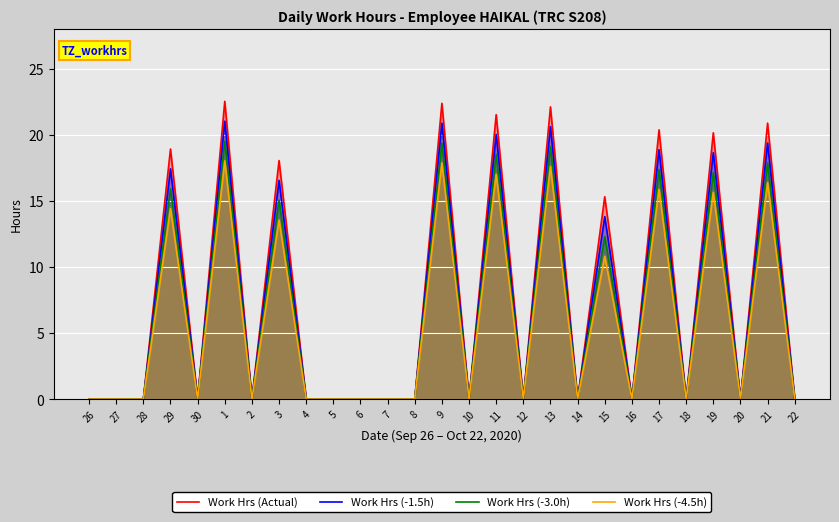

Reading right to left, extract all data points from this chart.

Work Hrs (Actual): 0.0	20.9	0.0	20.1	0.0	20.4	0.0	15.3	0.0	22.1	0.0	21.5	0.0	22.4	0.0	0.0	0.0	0.0	0.0	18.1	0.0	22.5	0.0	18.9	0.0	0.0	0.0
Work Hrs (-1.5h): 0.0	19.4	0.0	18.6	0.0	18.9	0.0	13.8	0.0	20.6	0.0	20.0	0.0	20.9	0.0	0.0	0.0	0.0	0.0	16.6	0.0	21.0	0.0	17.4	0.0	0.0	0.0
Work Hrs (-3.0h): 0.0	17.9	0.0	17.1	0.0	17.4	0.0	12.3	0.0	19.1	0.0	18.5	0.0	19.4	0.0	0.0	0.0	0.0	0.0	15.1	0.0	19.5	0.0	15.9	0.0	0.0	0.0
Work Hrs (-4.5h): 0.0	16.4	0.0	15.6	0.0	15.9	0.0	10.8	0.0	17.6	0.0	17.0	0.0	17.9	0.0	0.0	0.0	0.0	0.0	13.6	0.0	18.0	0.0	14.4	0.0	0.0	0.0